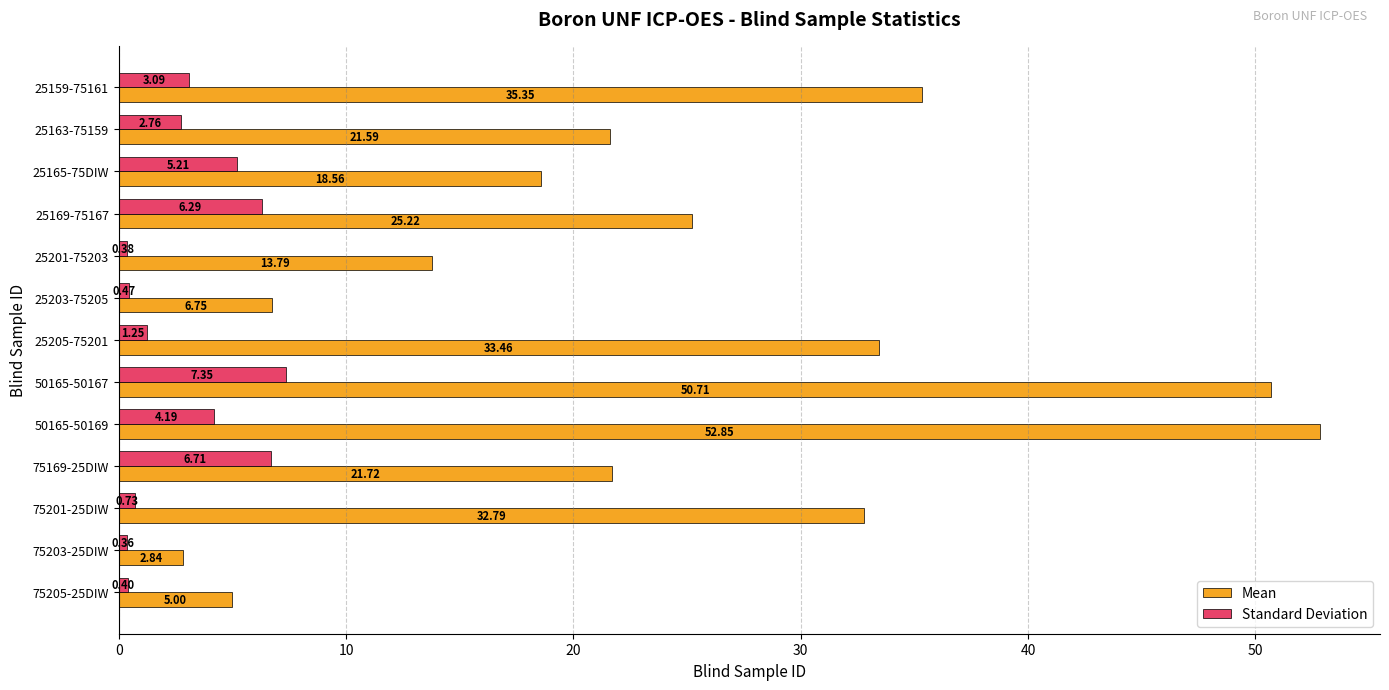

What is the difference between the maximum and minimum values in the Standard Deviation series?

7.0